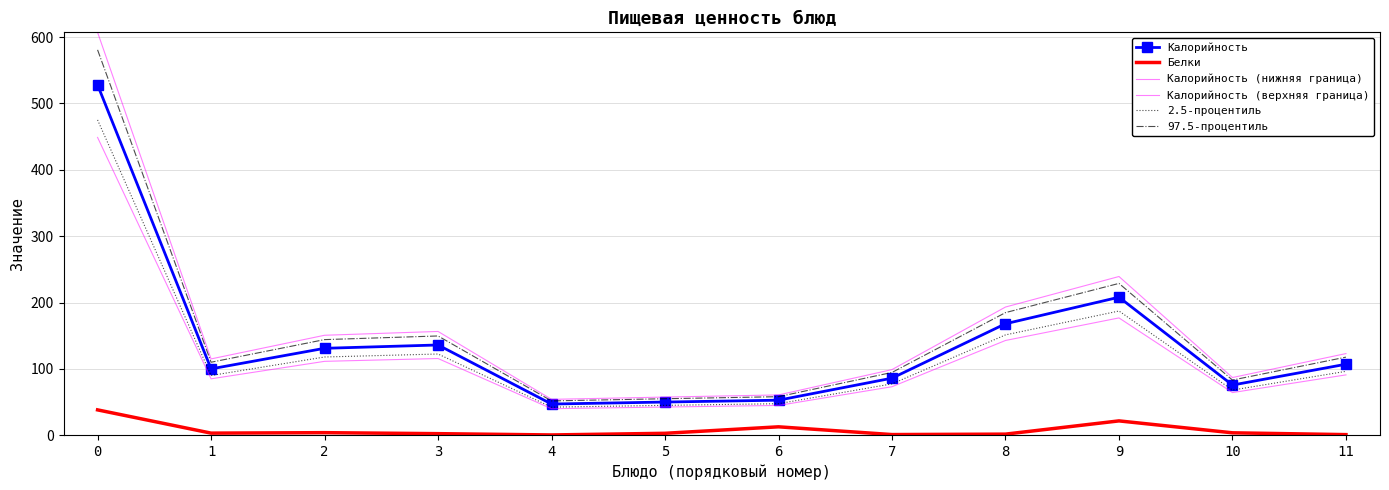

Read the Калорийность (верхняя граница) value at 1.

115.0